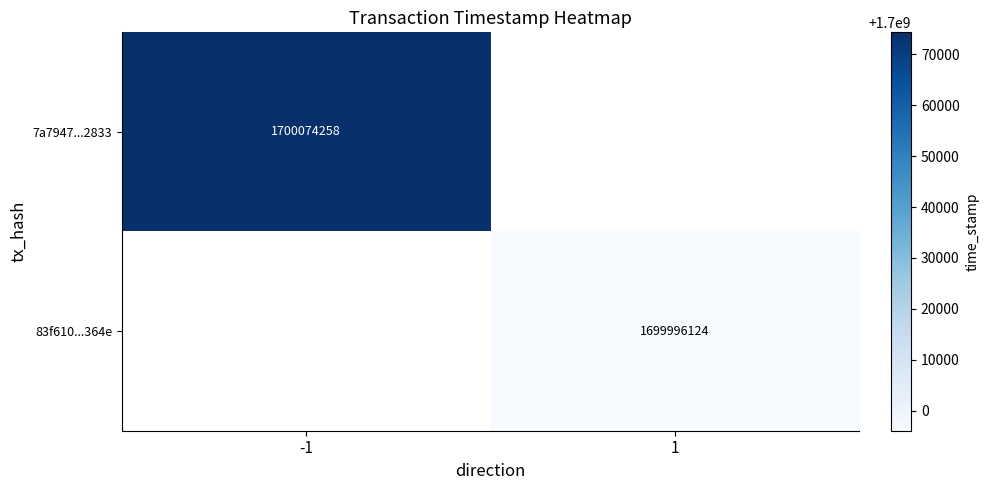

The 83f610...364e series shows 1699996124 at 1. True or false?

True